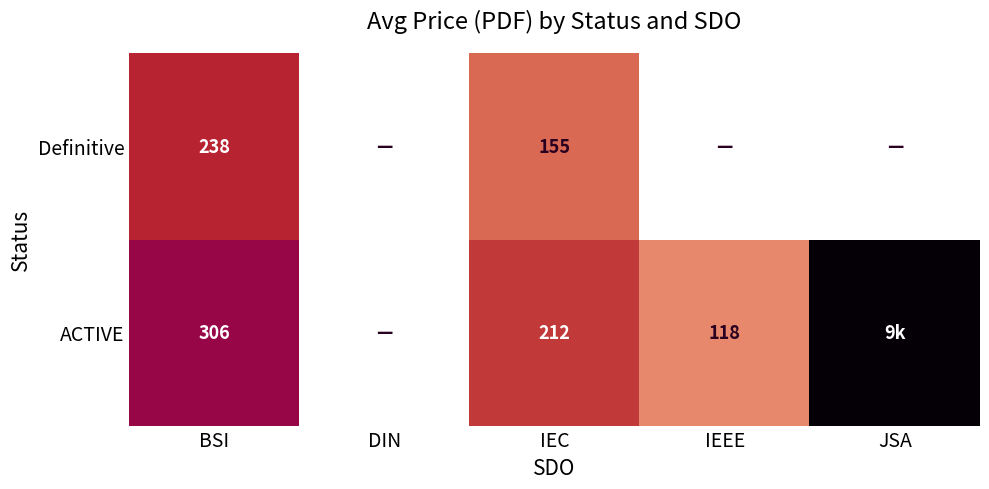

The value of Definitive at BSI is 312. True or false?

False